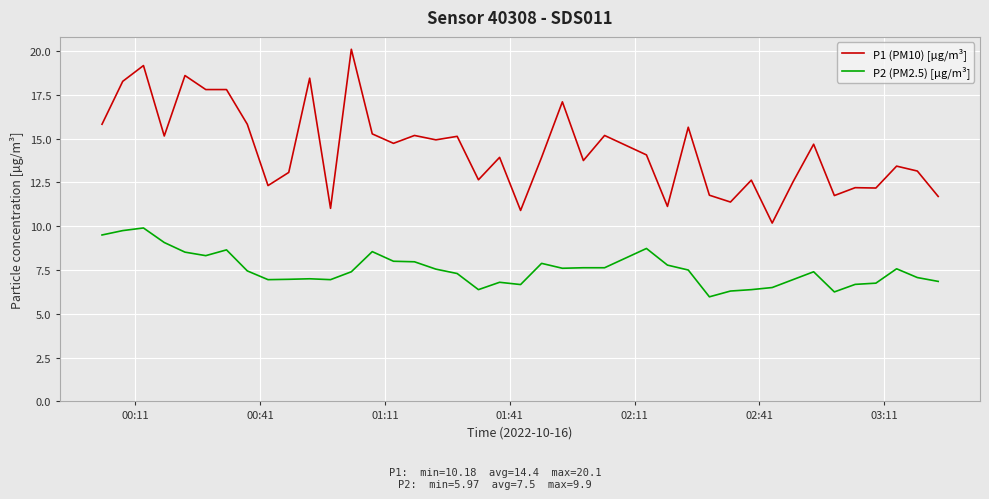

True or false: P2 (PM2.5) [µg/m³] and P1 (PM10) [µg/m³] cross at least once.

False